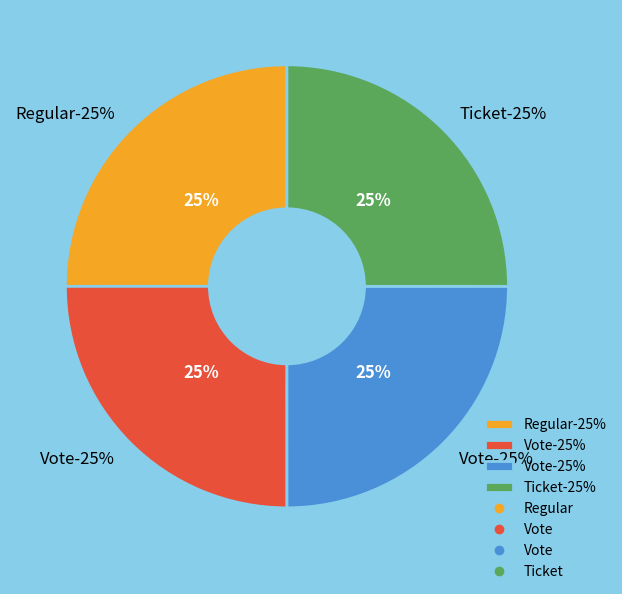

Which category has the biggest portion of the pie?

Regular